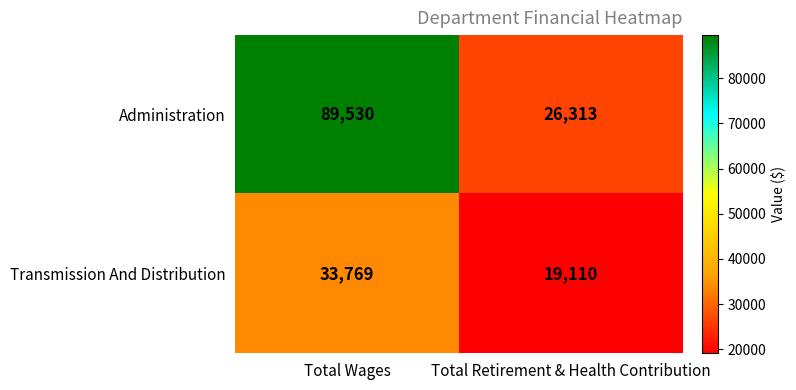

What is the total value across all series at Total Wages?

123299